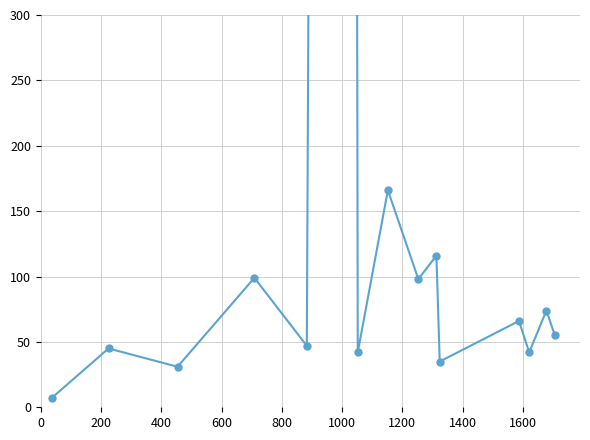

Where is the data nearest to the value 418?

1000